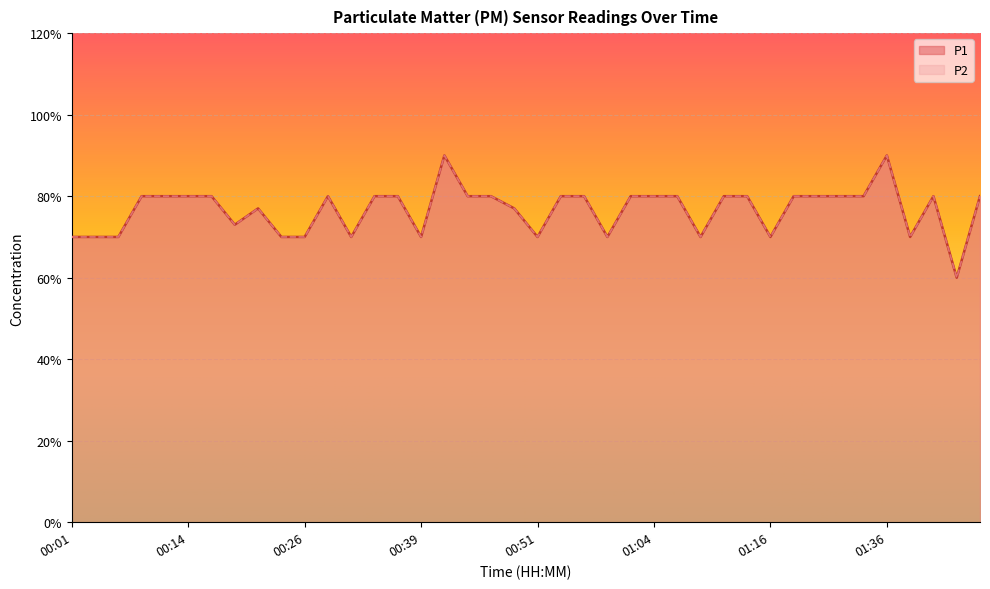

What are all the series names shown in the legend?

P1, P2